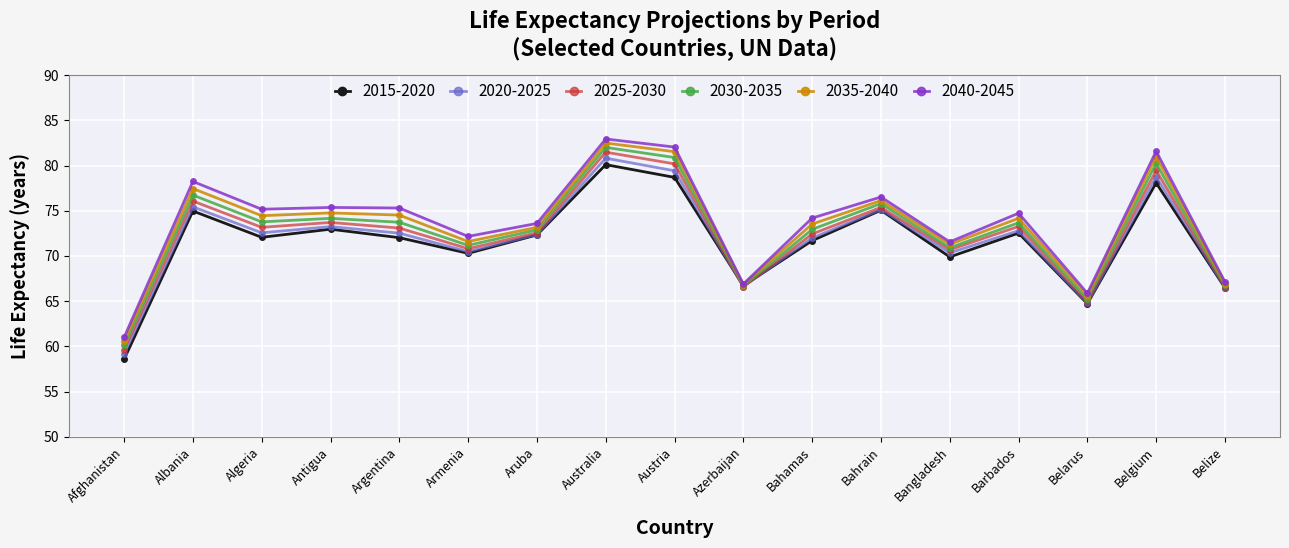

The value of 2035-2040 at Afghanistan is 60.6. True or false?

True